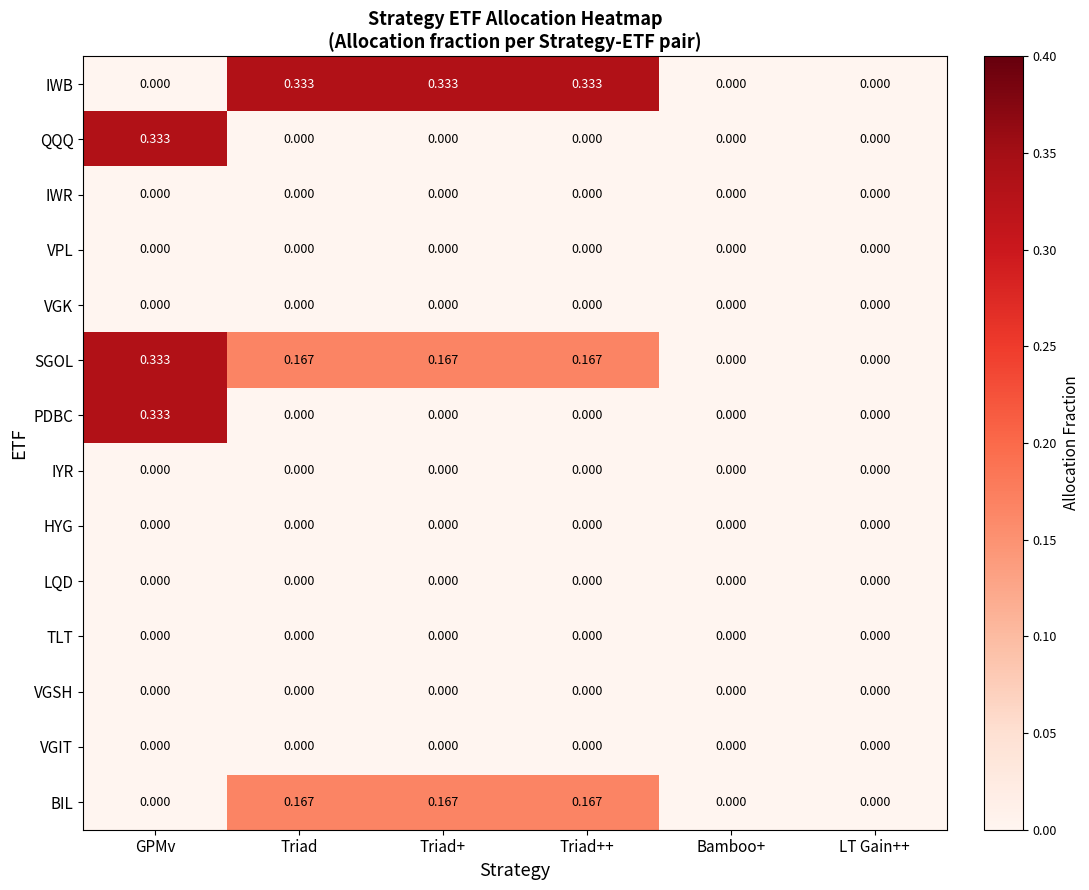

Which series has the largest total across all categories?

IWB